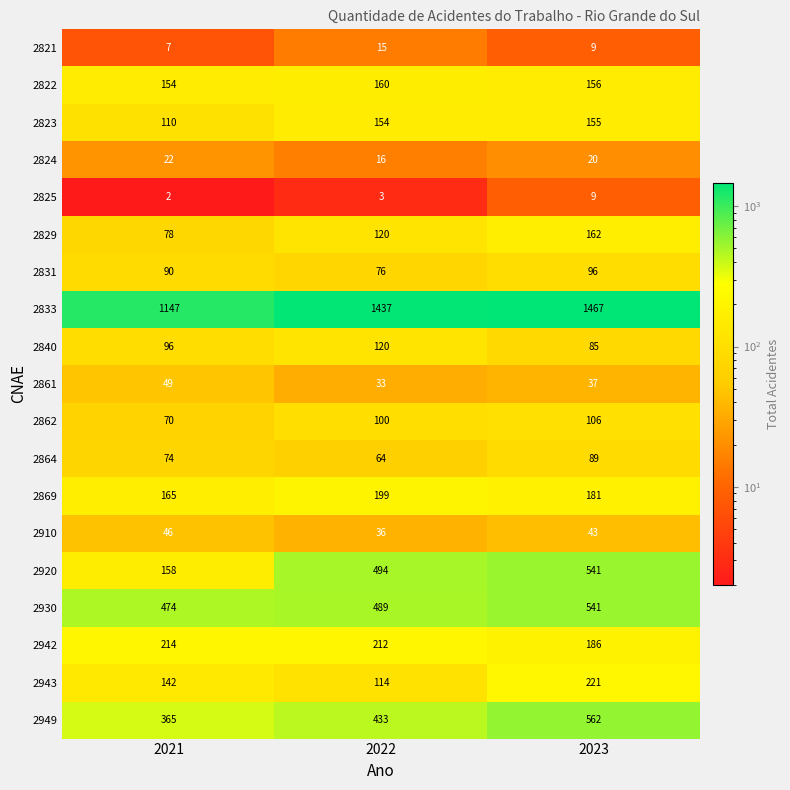

Which series has the largest total across all categories?

2833